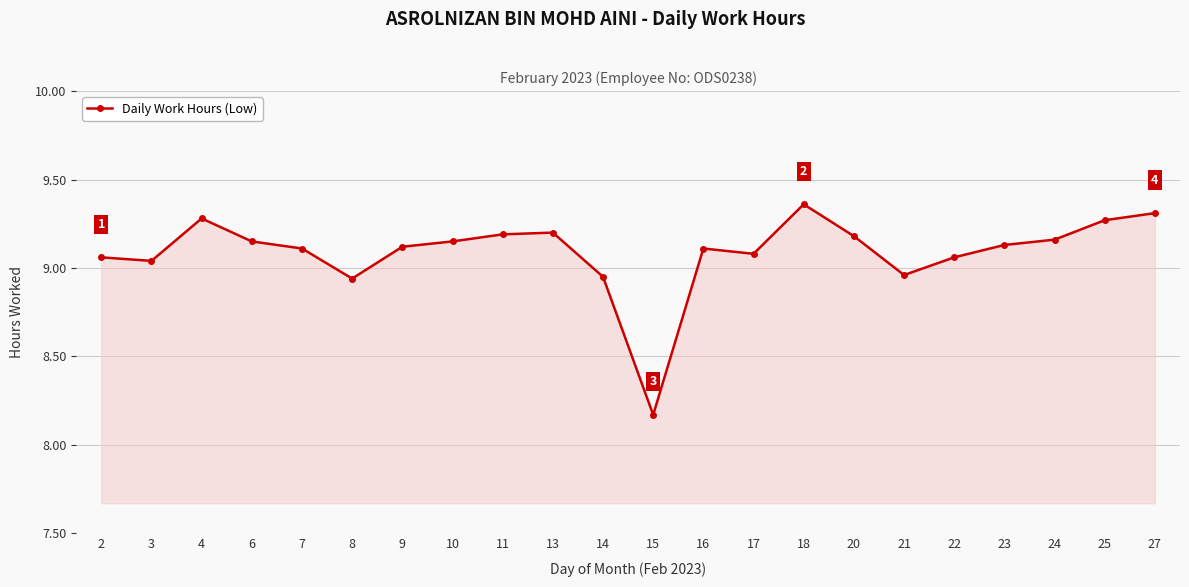

At which category does the chart reach its peak across all series?

18